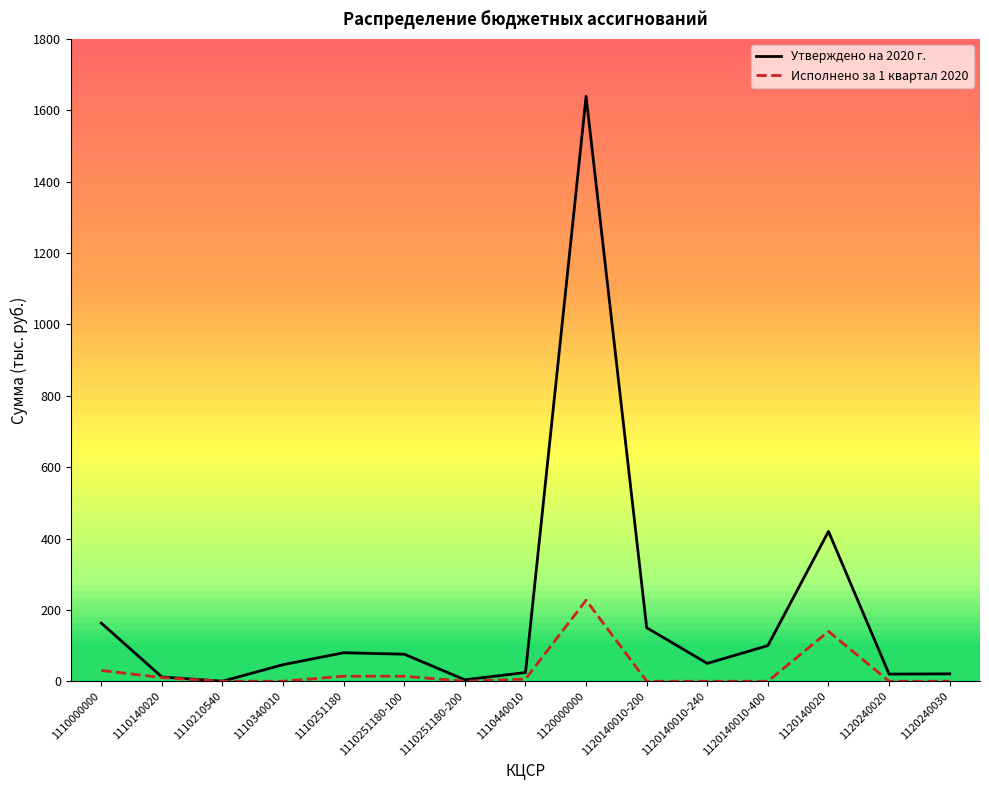

At which label does Утверждено на 2020 г. reach its peak?

1120000000